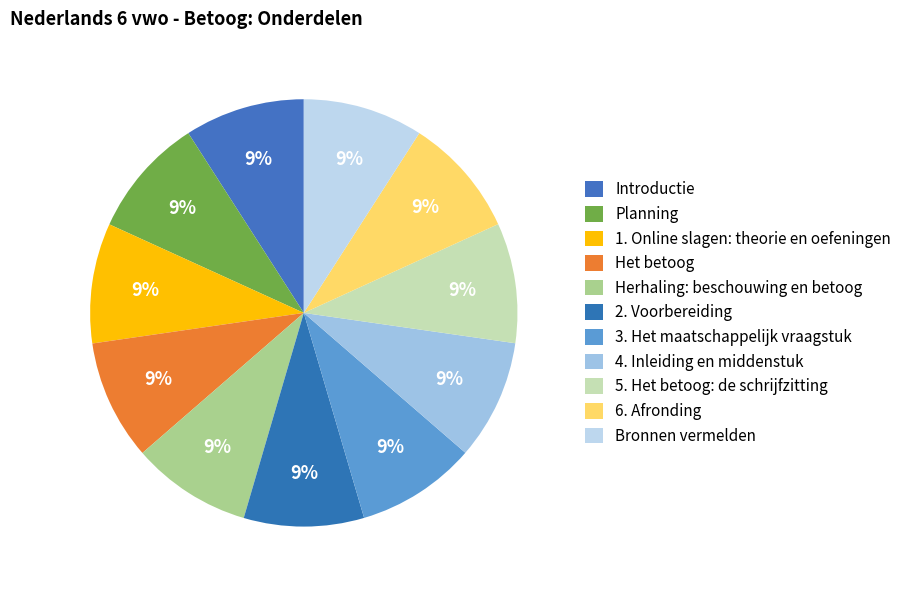

How many segments does this pie chart have?

11